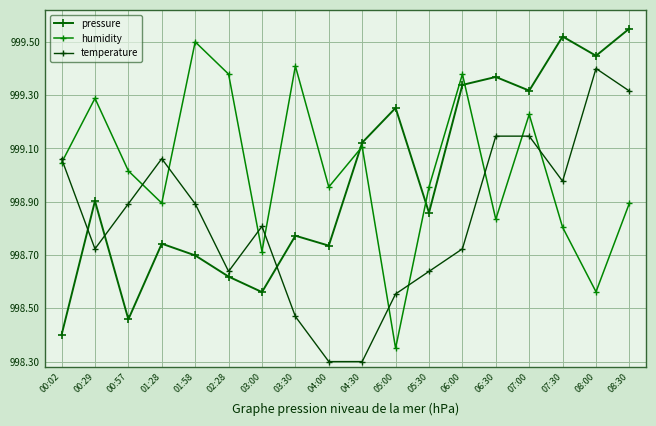

Between 01:28 and 08:00, which is larger?

08:00